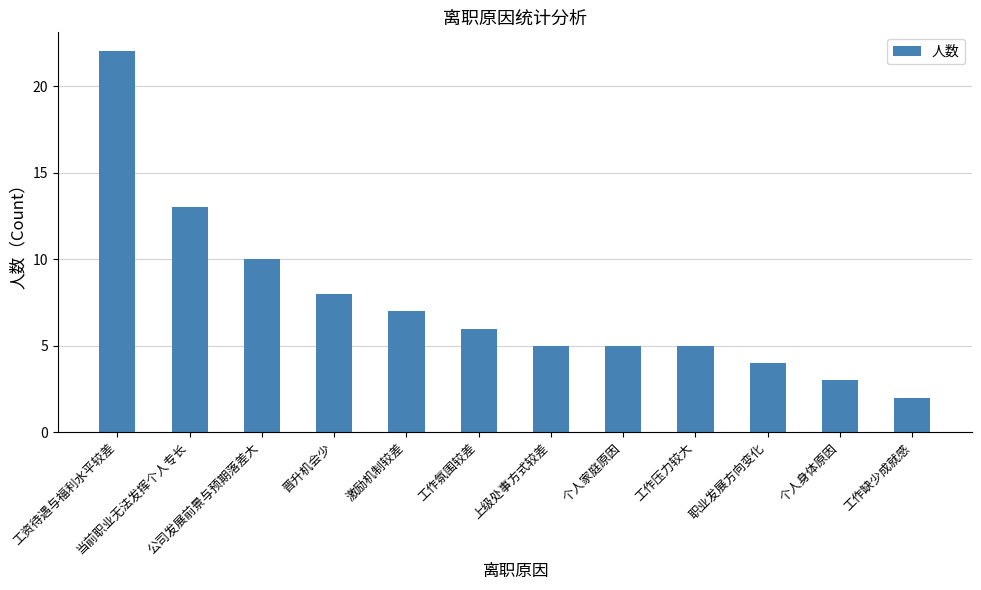

At which label does the data first exceed 6?

工资待遇与福利水平较差